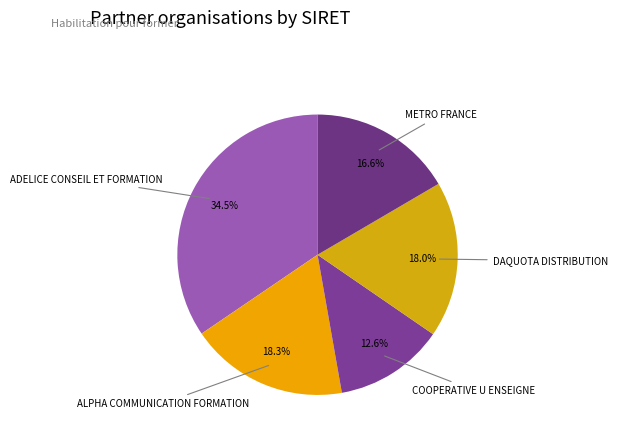

Count the number of slices in the pie.

5